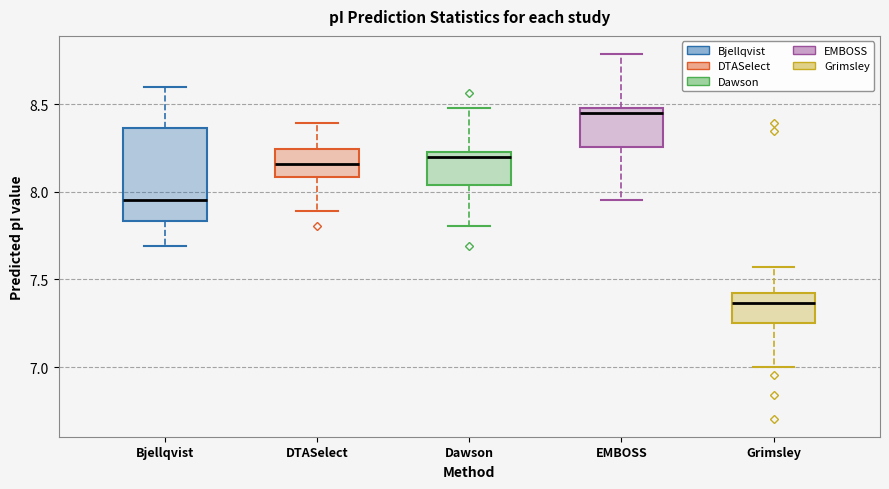

Where does the upper whisker of the box for EMBOSS end on the y-axis? The values are not printed on the chart, so give them approximately, as read against the axis.

8.80